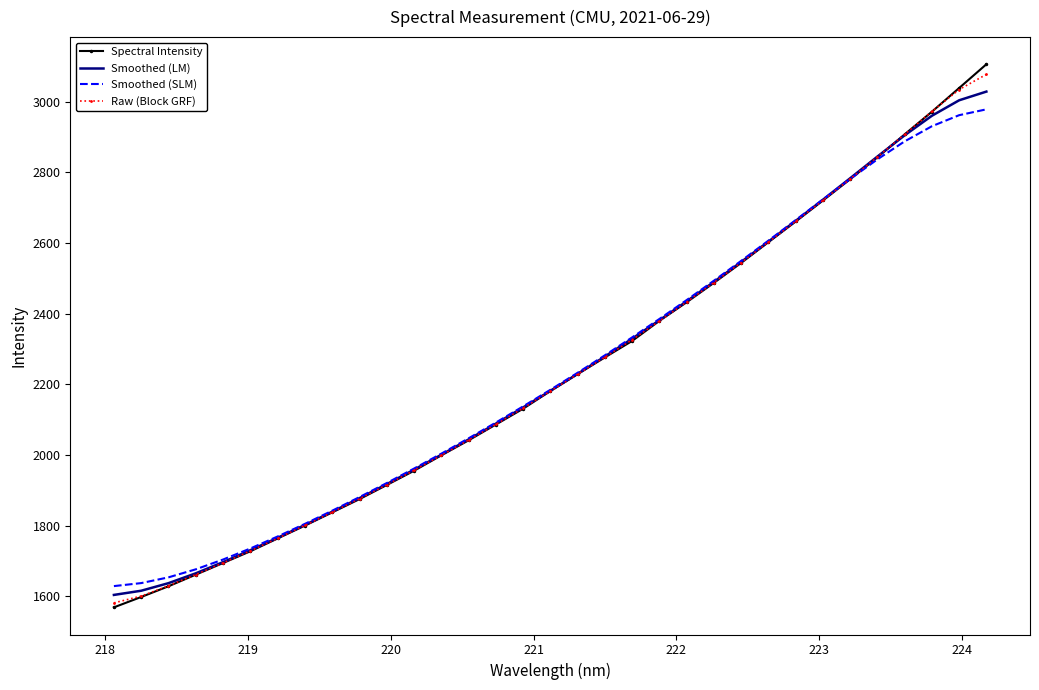

Which series has the largest range (max minus min)?

Spectral Intensity